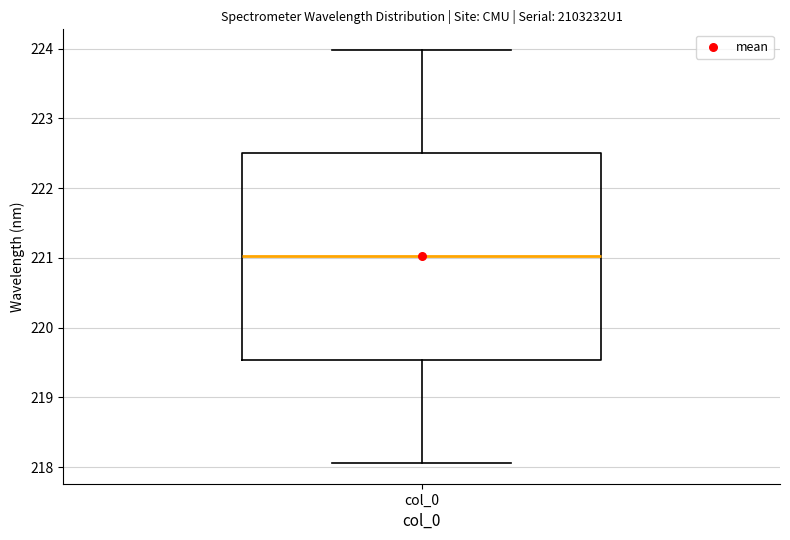

Where is the lower edge of the box for col_0 on the y-axis? The values are not printed on the chart, so give them approximately, as read against the axis.

219.5